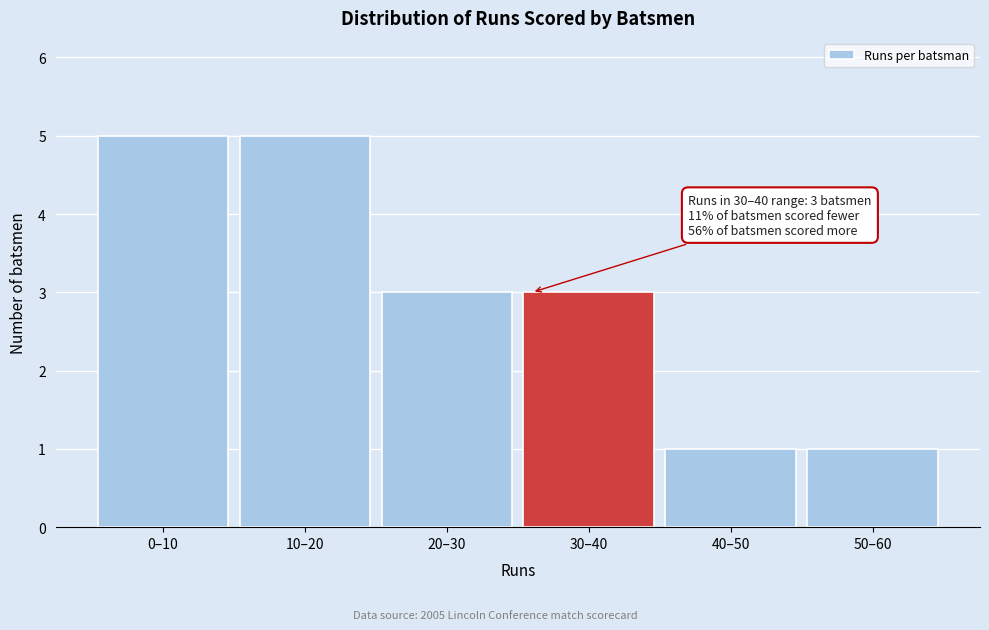

Reading left to right, extract all data points from this chart.

0–10=5	10–20=5	20–30=3	30–40=3	40–50=1	50–60=1